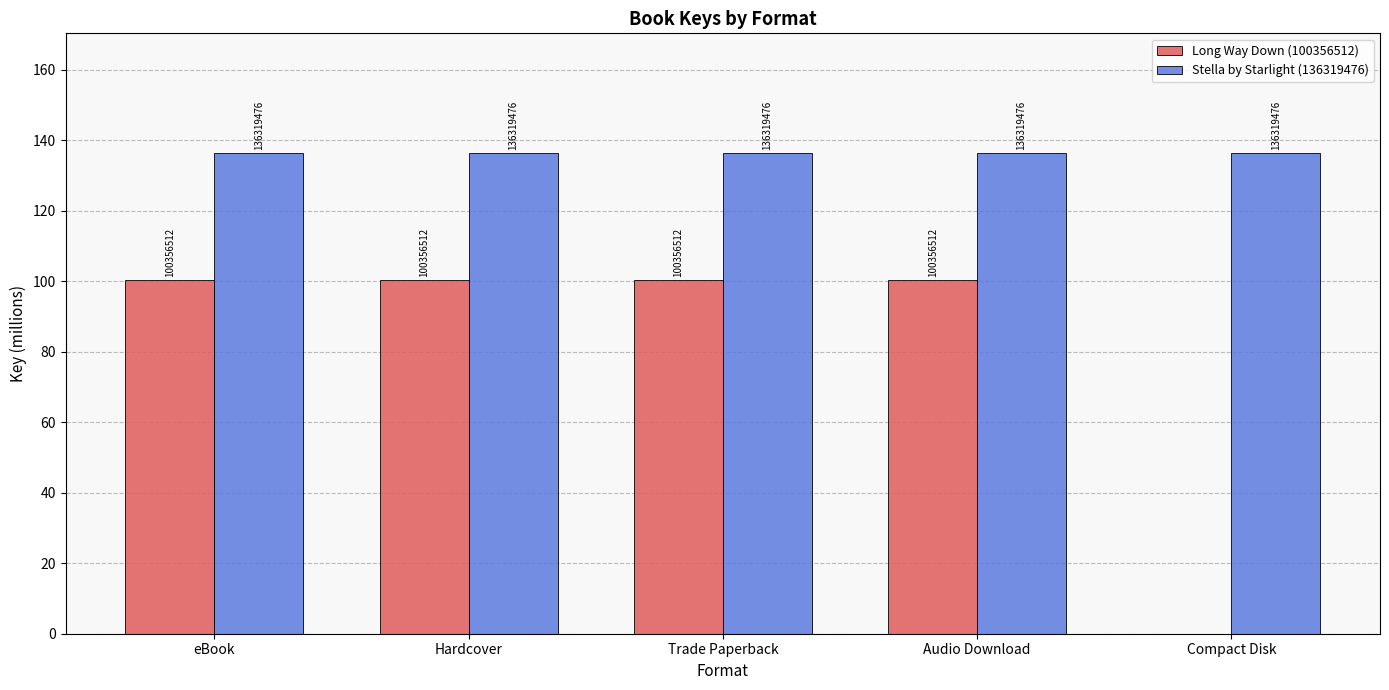

Read the Stella by Starlight (136319476) value at Trade Paperback.

136.3